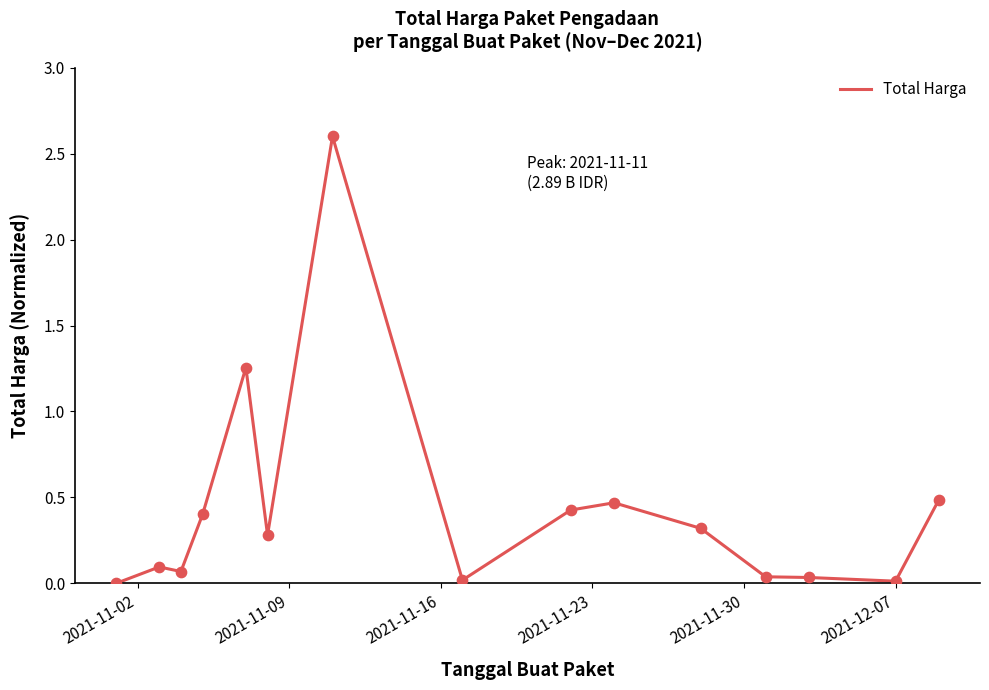

What is the difference between the maximum and minimum values?

2.6